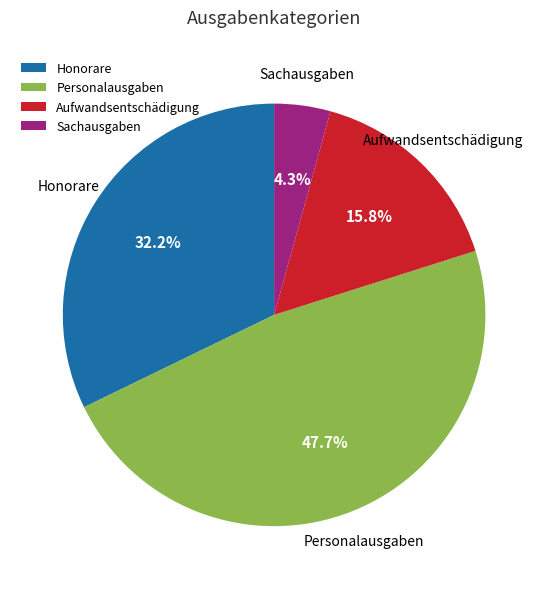

Does Sachausgaben account for over 50% of the chart?

No